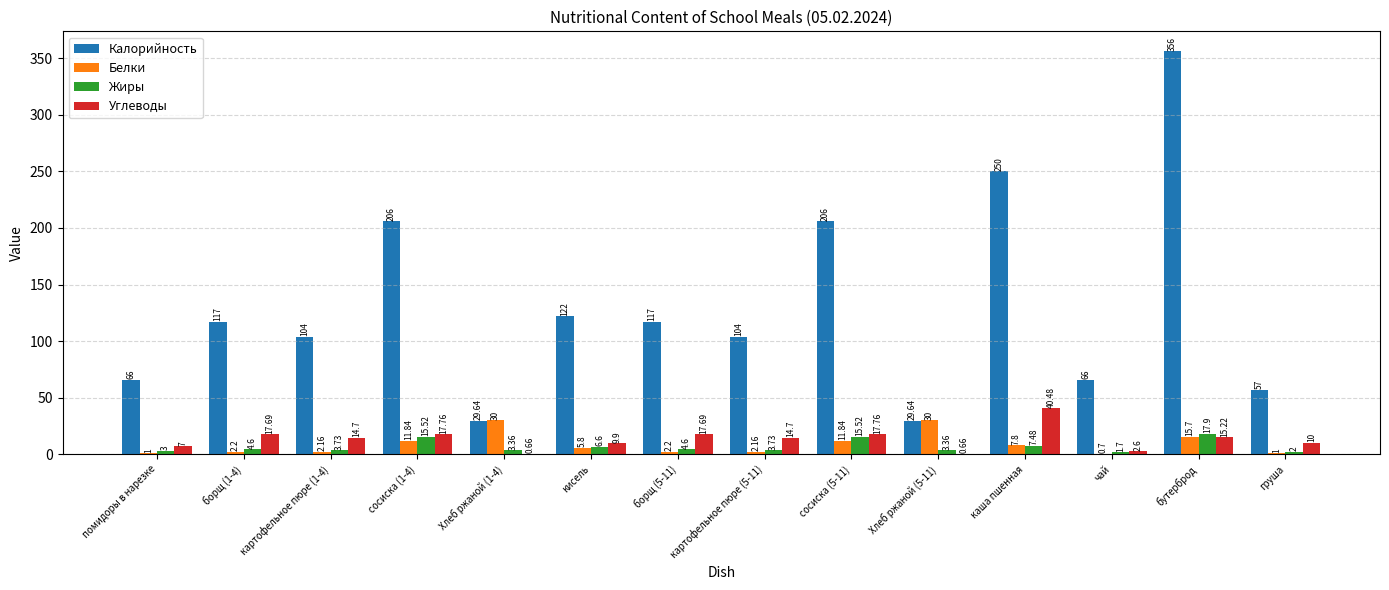

The value of Калорийность at Хлеб ржаной (5-11) is 29.6. True or false?

True